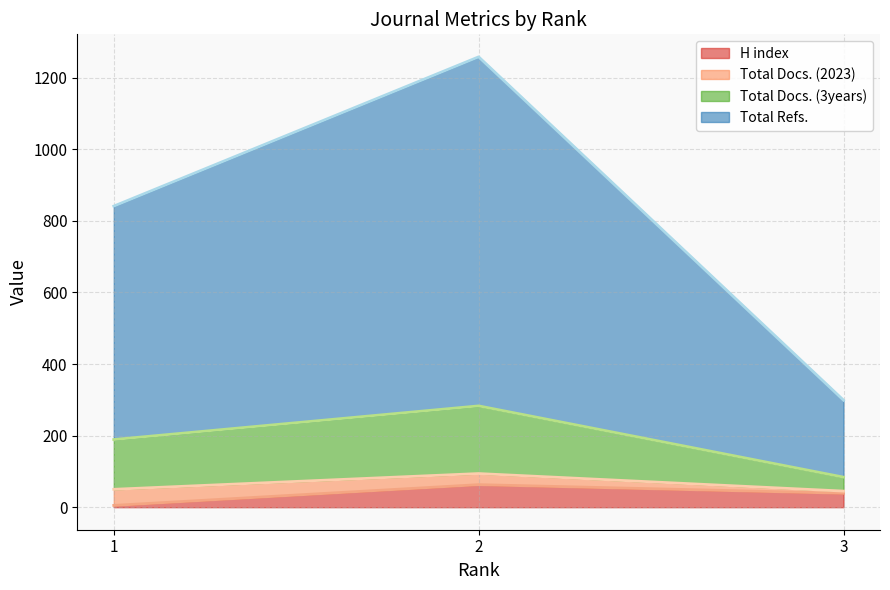

At how many categories does at least one series exceed 700?

2